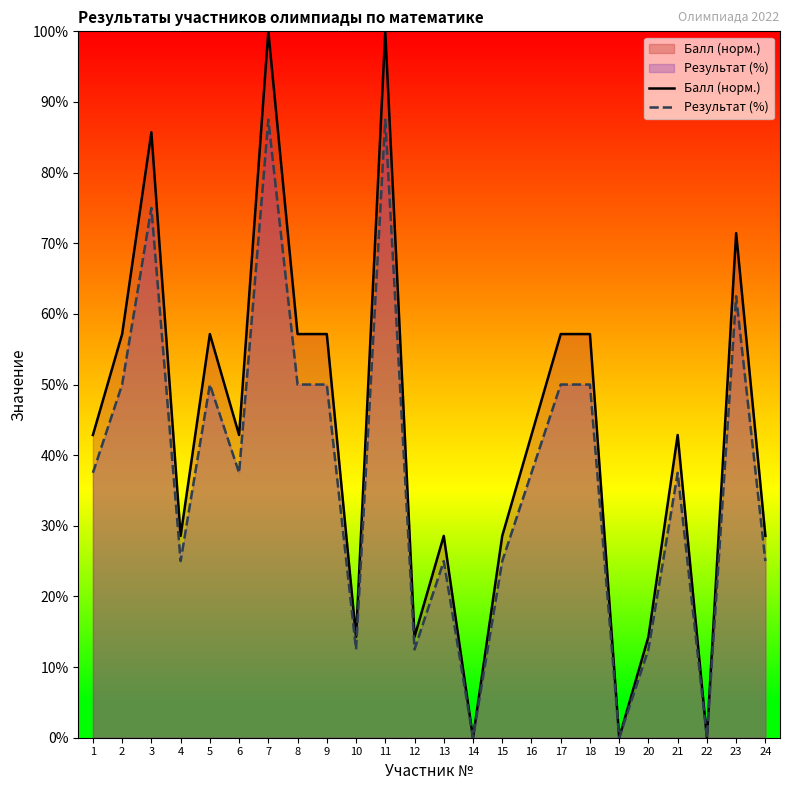

True or false: Балл (норм.) and Результат (%) cross at least once.

False